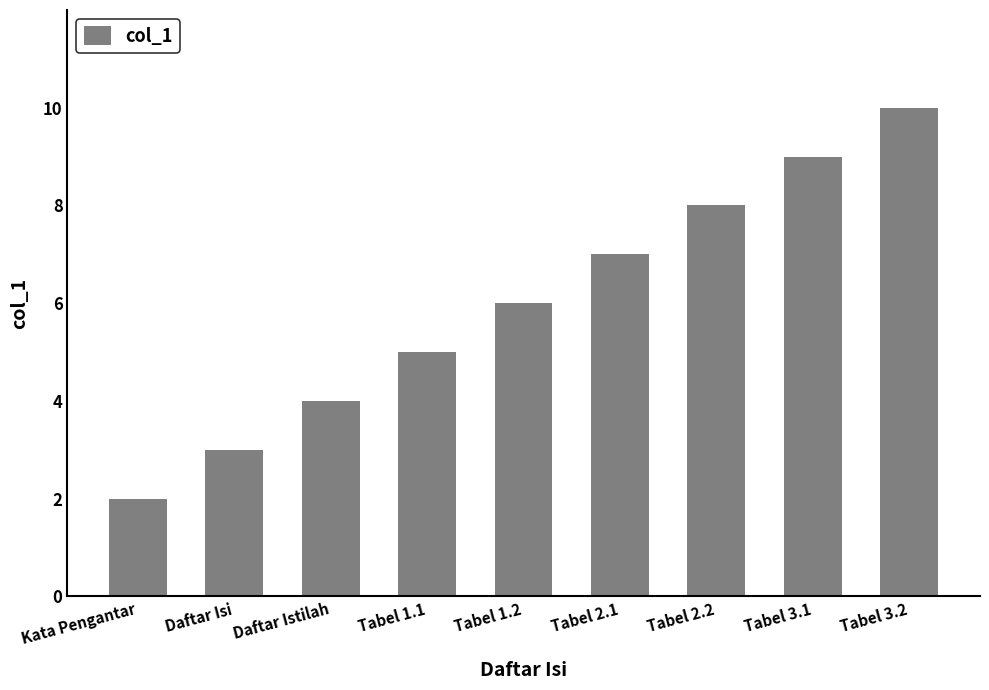

Reading left to right, list all the values displayed in this chart.

Kata Pengantar=2	Daftar Isi=3	Daftar Istilah=4	Tabel 1.1=5	Tabel 1.2=6	Tabel 2.1=7	Tabel 2.2=8	Tabel 3.1=9	Tabel 3.2=10